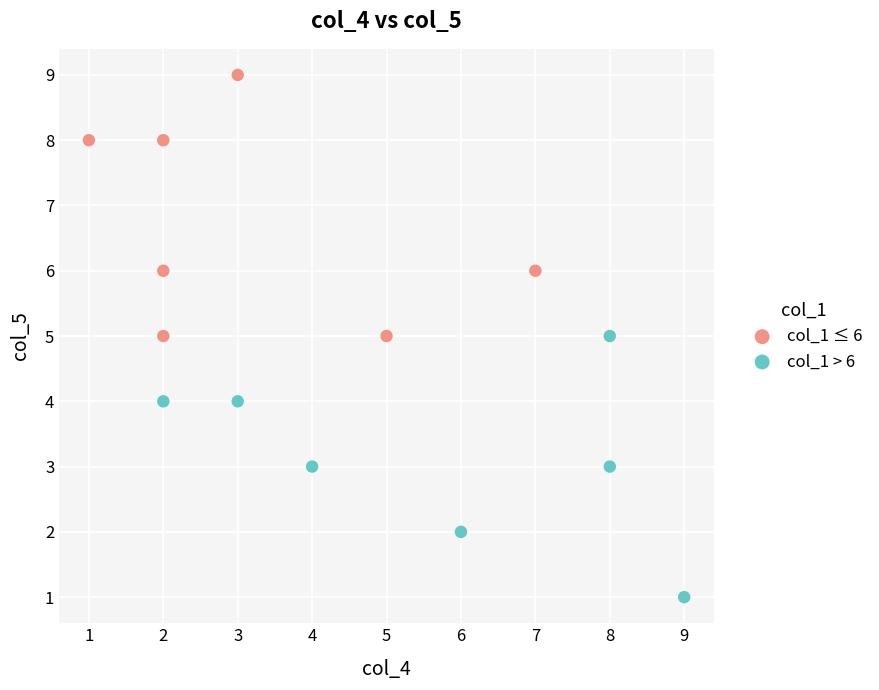

Which series contains the lowest Y value?

col_1 > 6